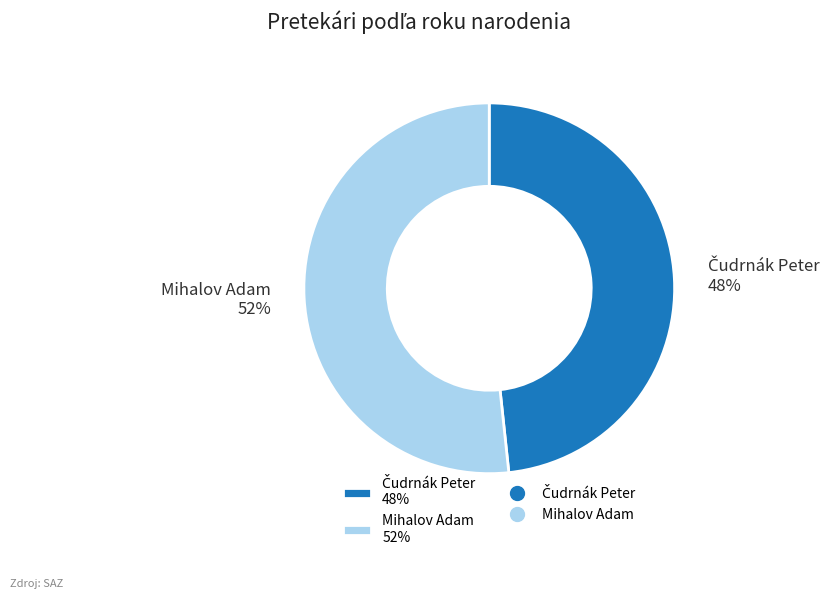

To the nearest percent, what is the average slice percentage?

50%